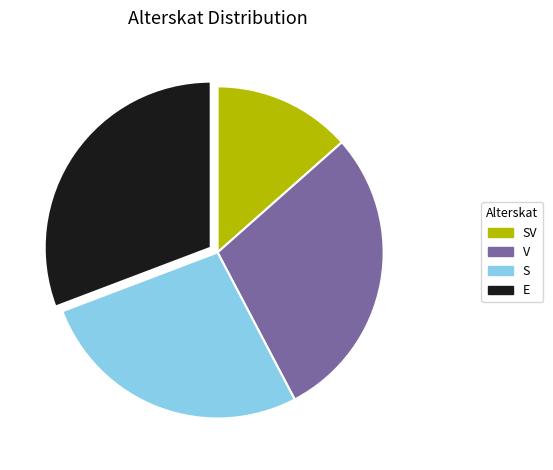

Is it true that S is 27% of the pie?

True